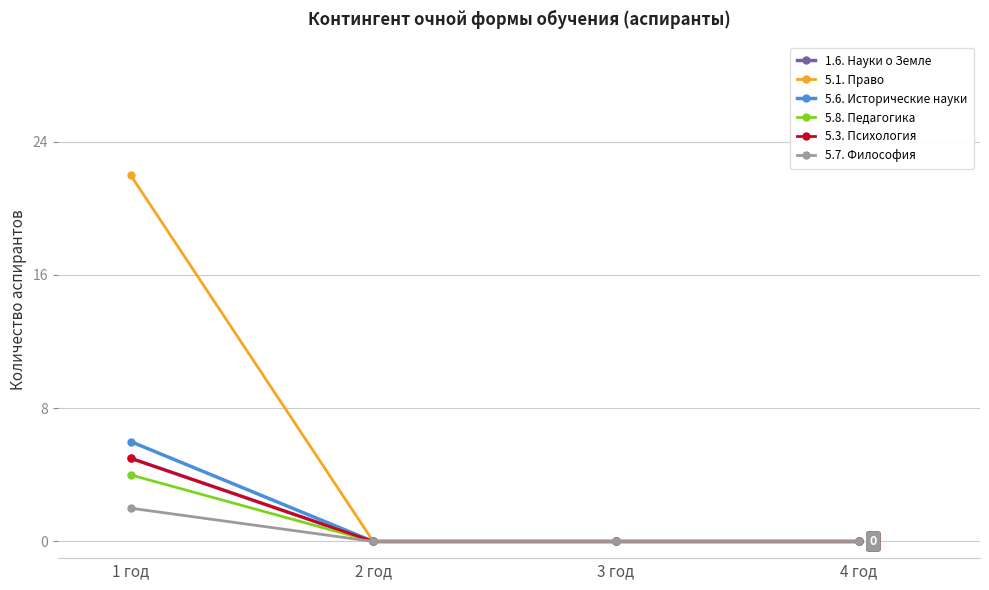

Is this an area chart (filled region under the line)?

No